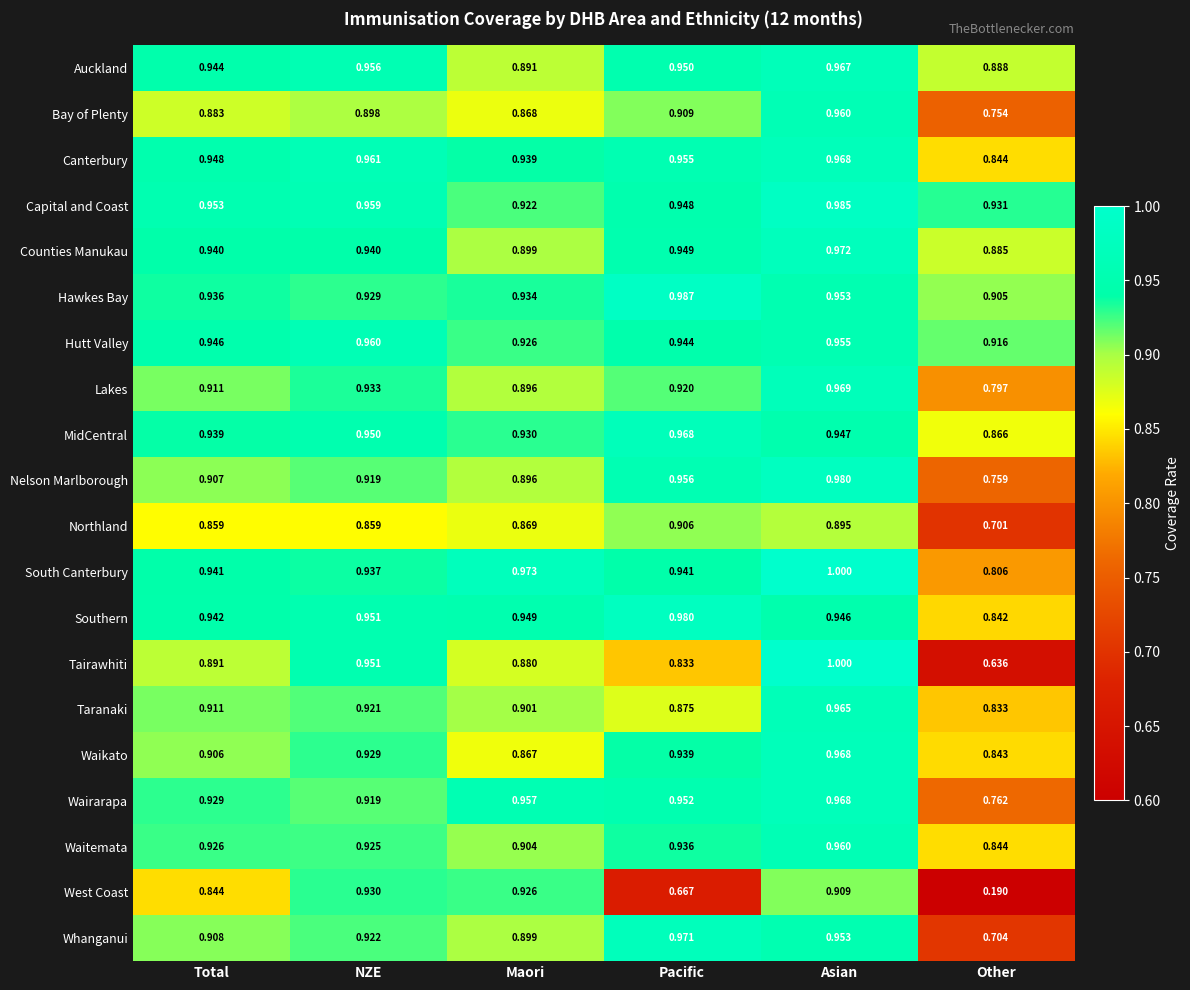

Count the number of categories in the chart.

6